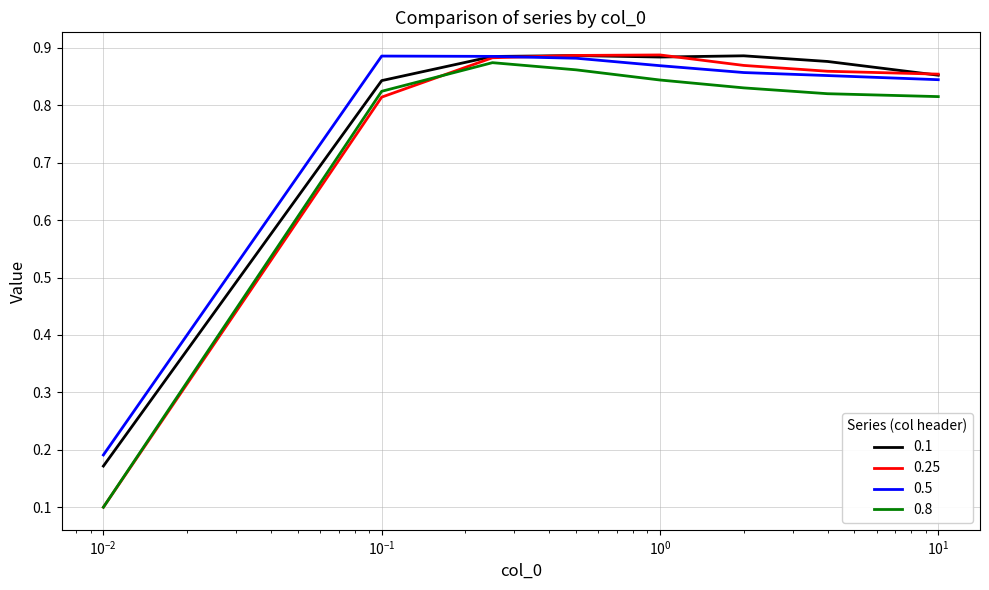

How many lines are shown in the chart?

4